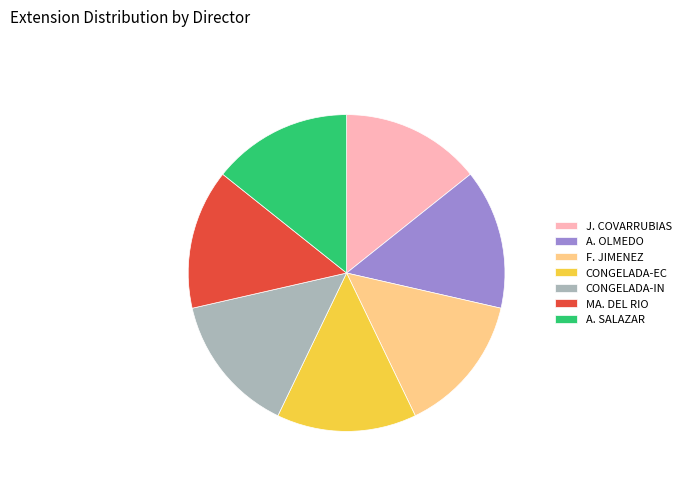

Is there any slice that represents more than half of the pie?

No